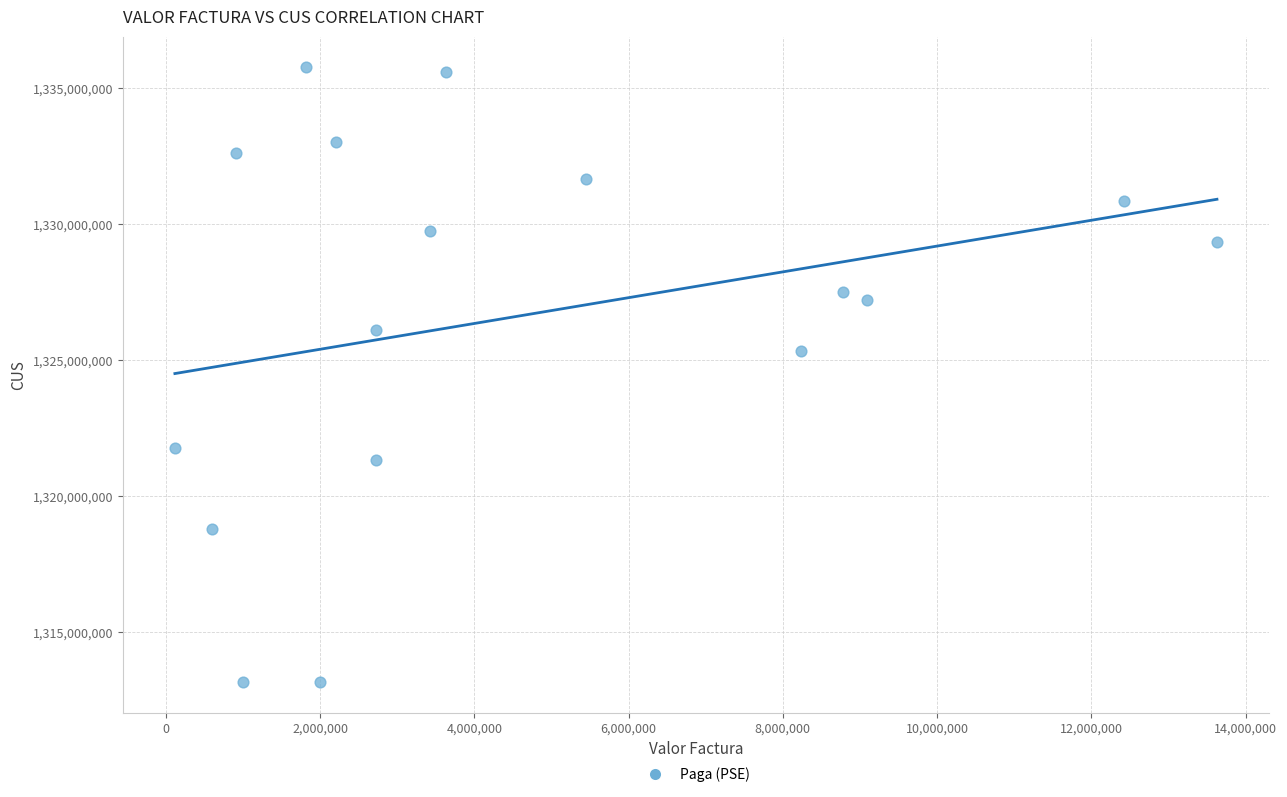

What is the range of Y values (max minus min)?

22582830